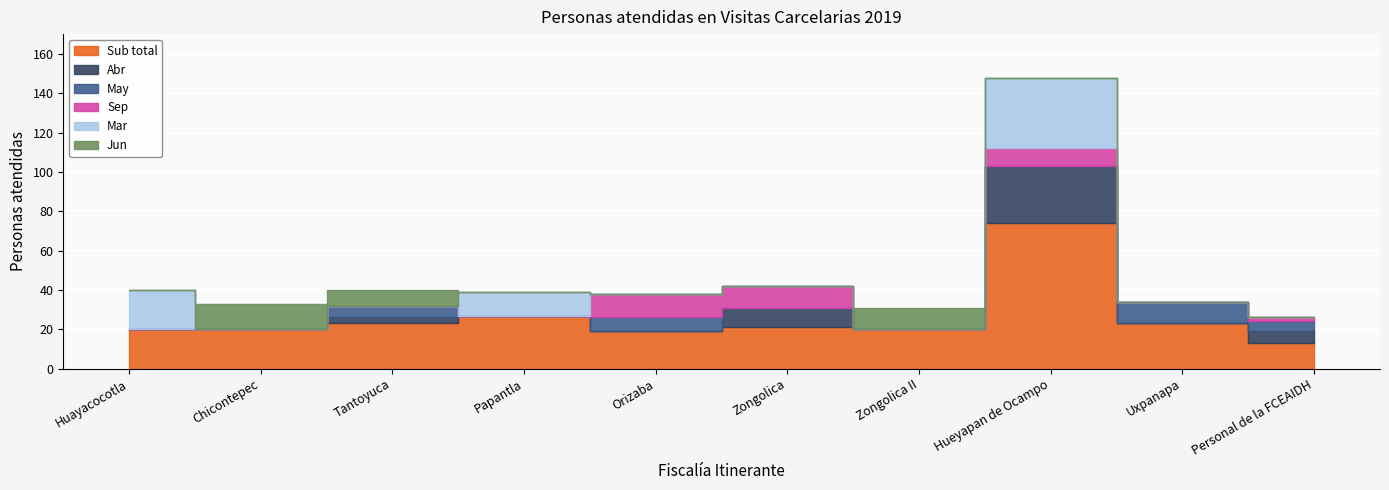

Count the number of categories in the chart.

10